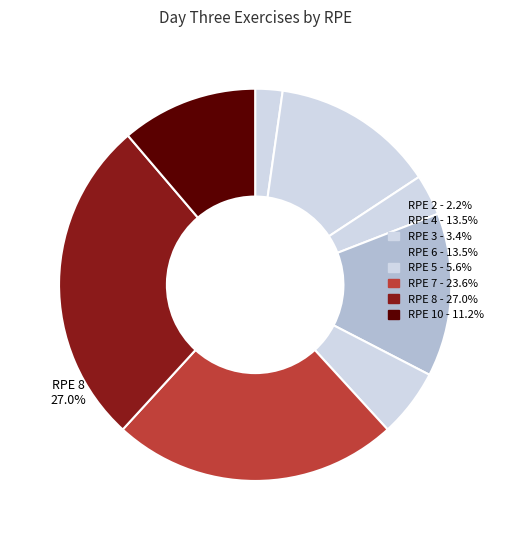

Does any single category account for the majority?

No